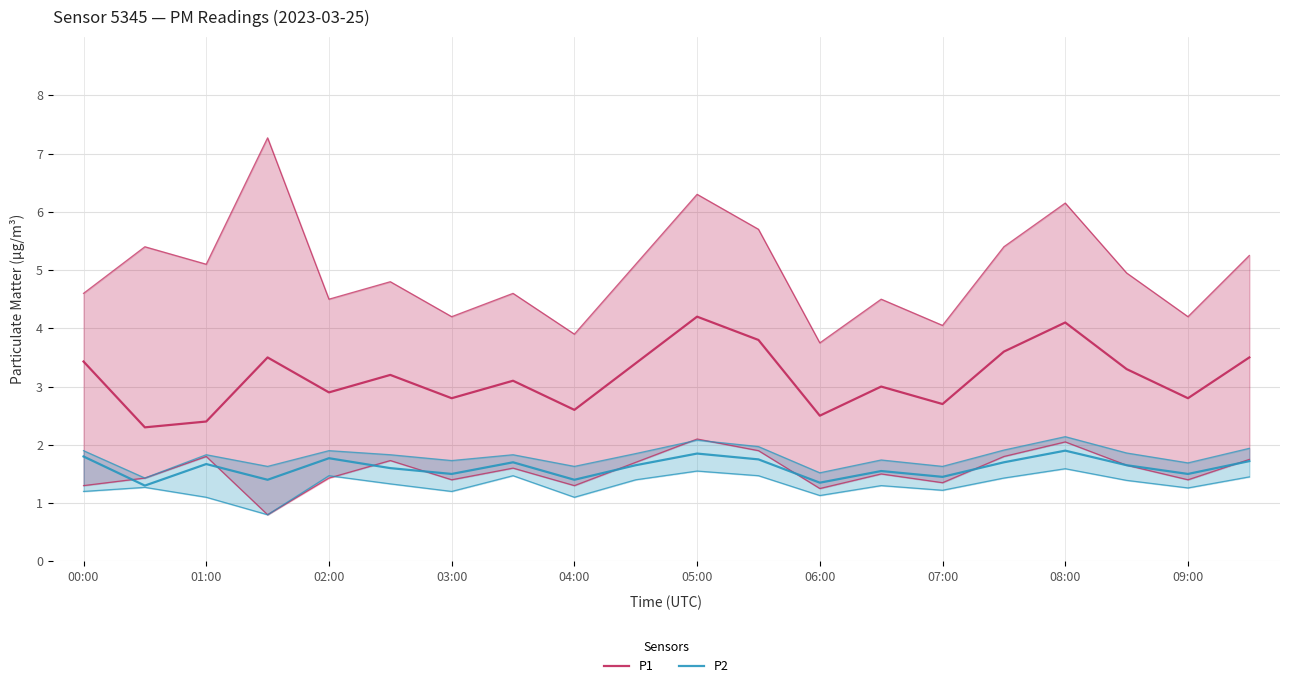

Is it true that P2 equals 1.7 at 19?

True